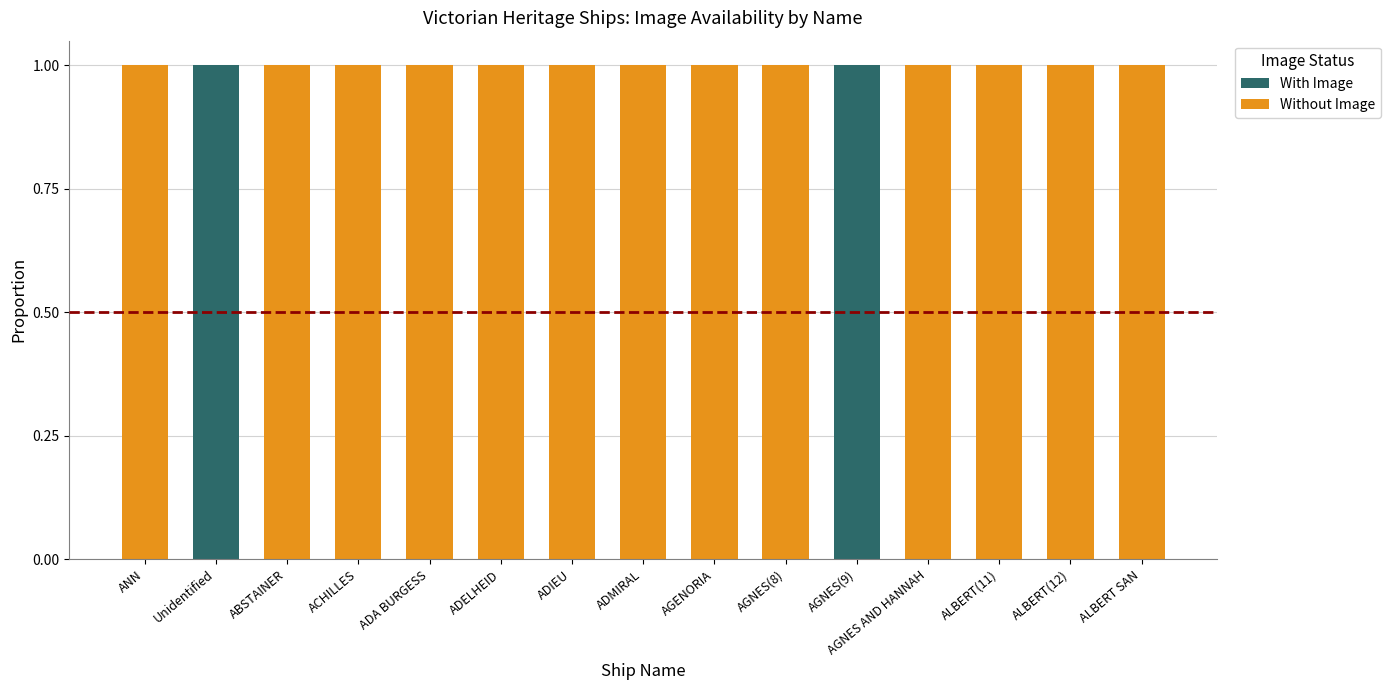

Is it true that With Image equals 1 at AGNES(9)?

True